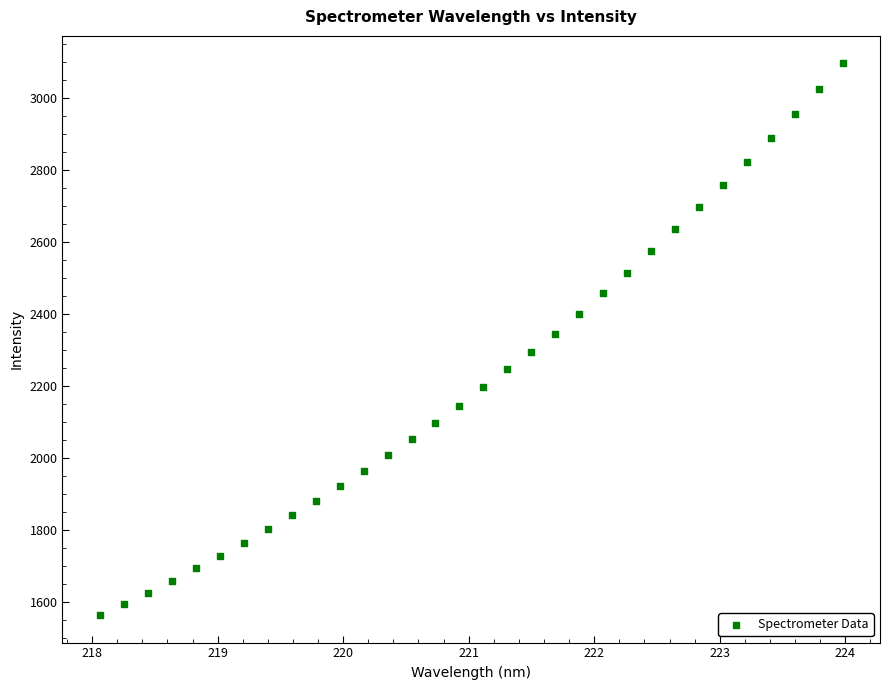

What is the range of X values (max minus min)?

5.9